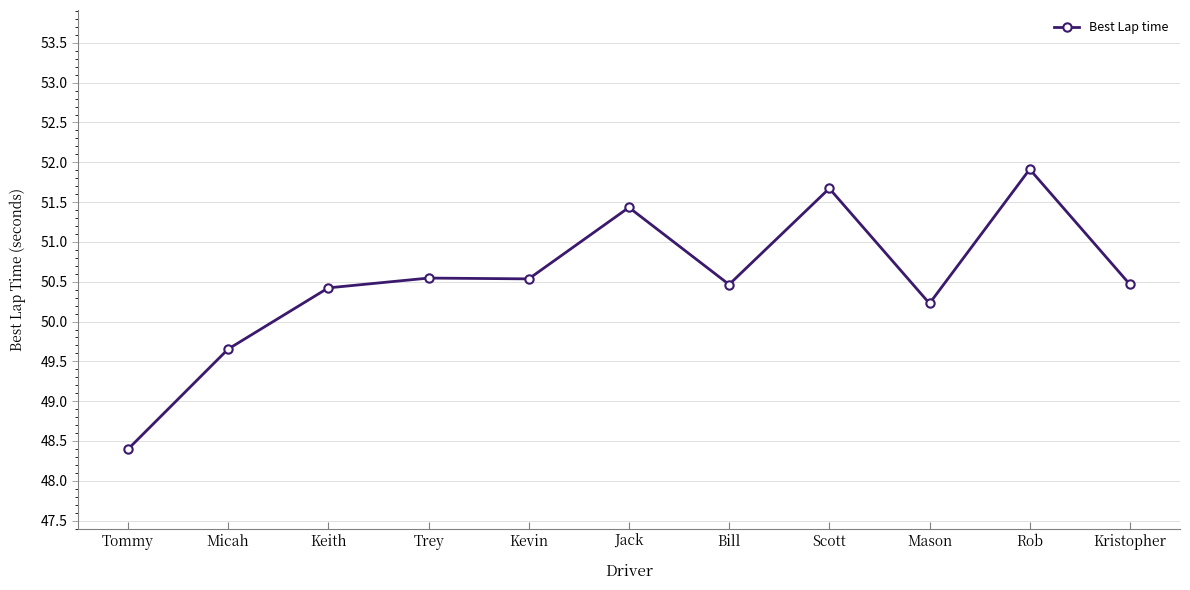

Does the chart display data point markers on the line(s)?

Yes